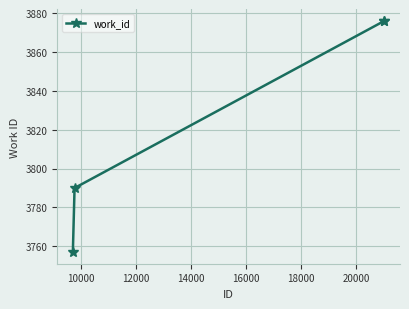

What is the difference between the second highest and minimum values?

119